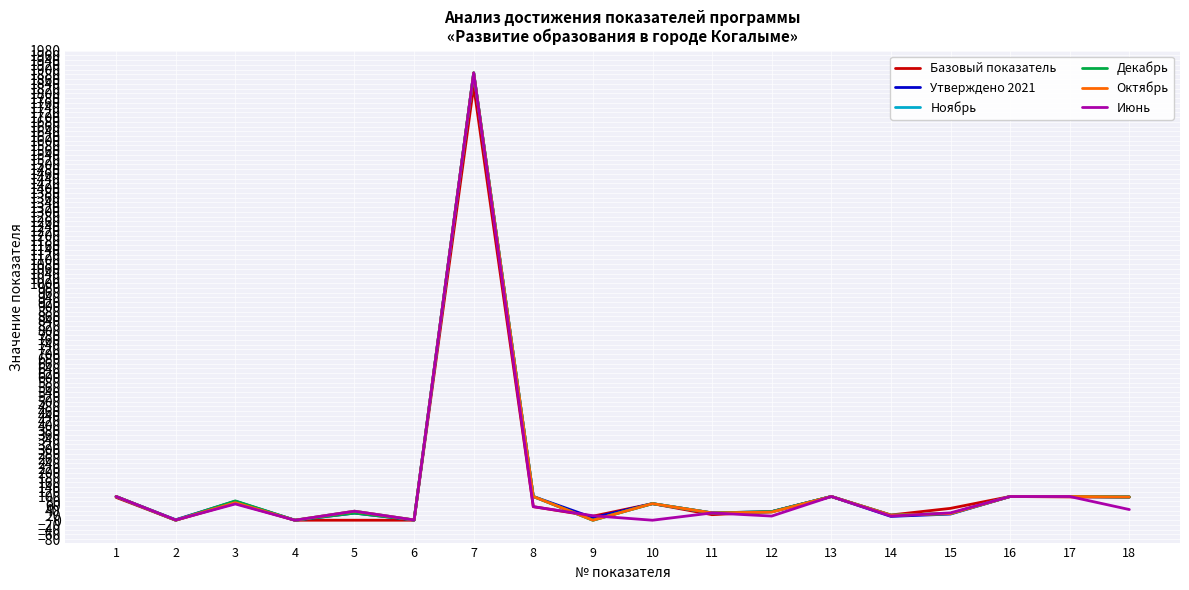

At how many categories does at least one series exceed 192?

1